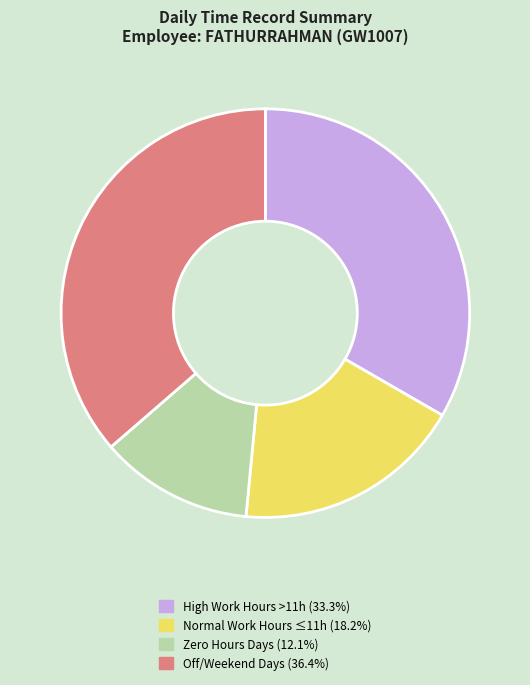

Does any single category account for the majority?

No